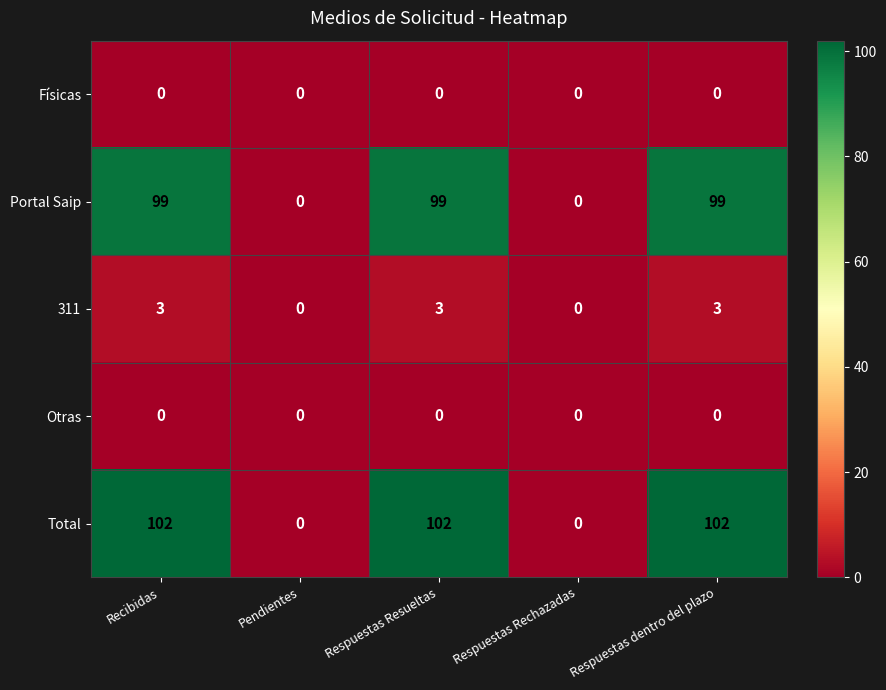

Which series has the largest total across all categories?

Total